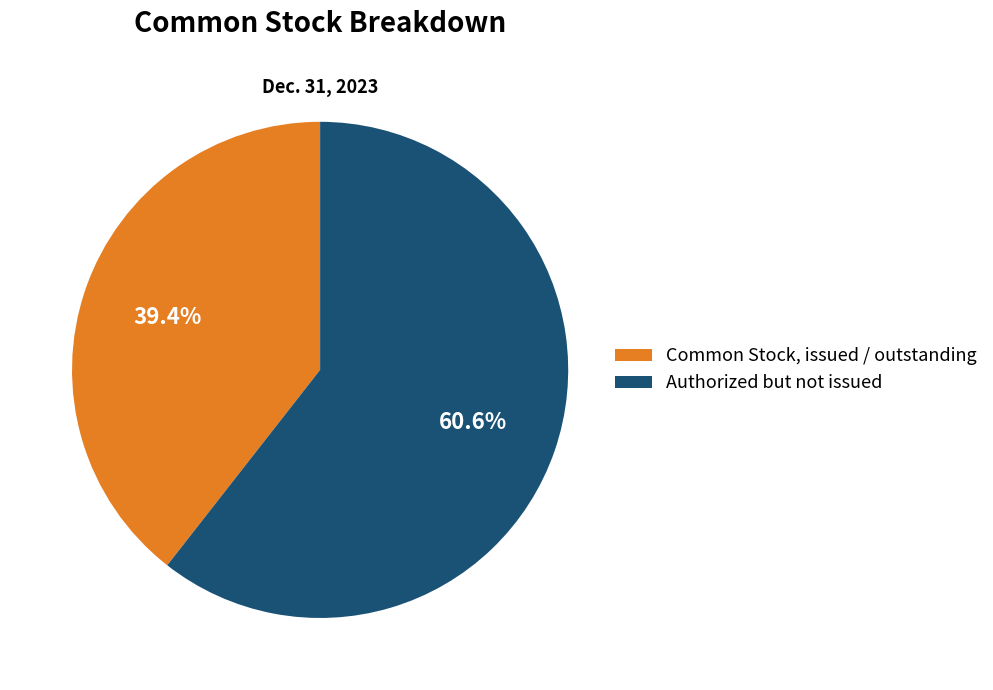

Which has a higher value, Authorized but not issued or Common Stock, issued / outstanding?

Authorized but not issued